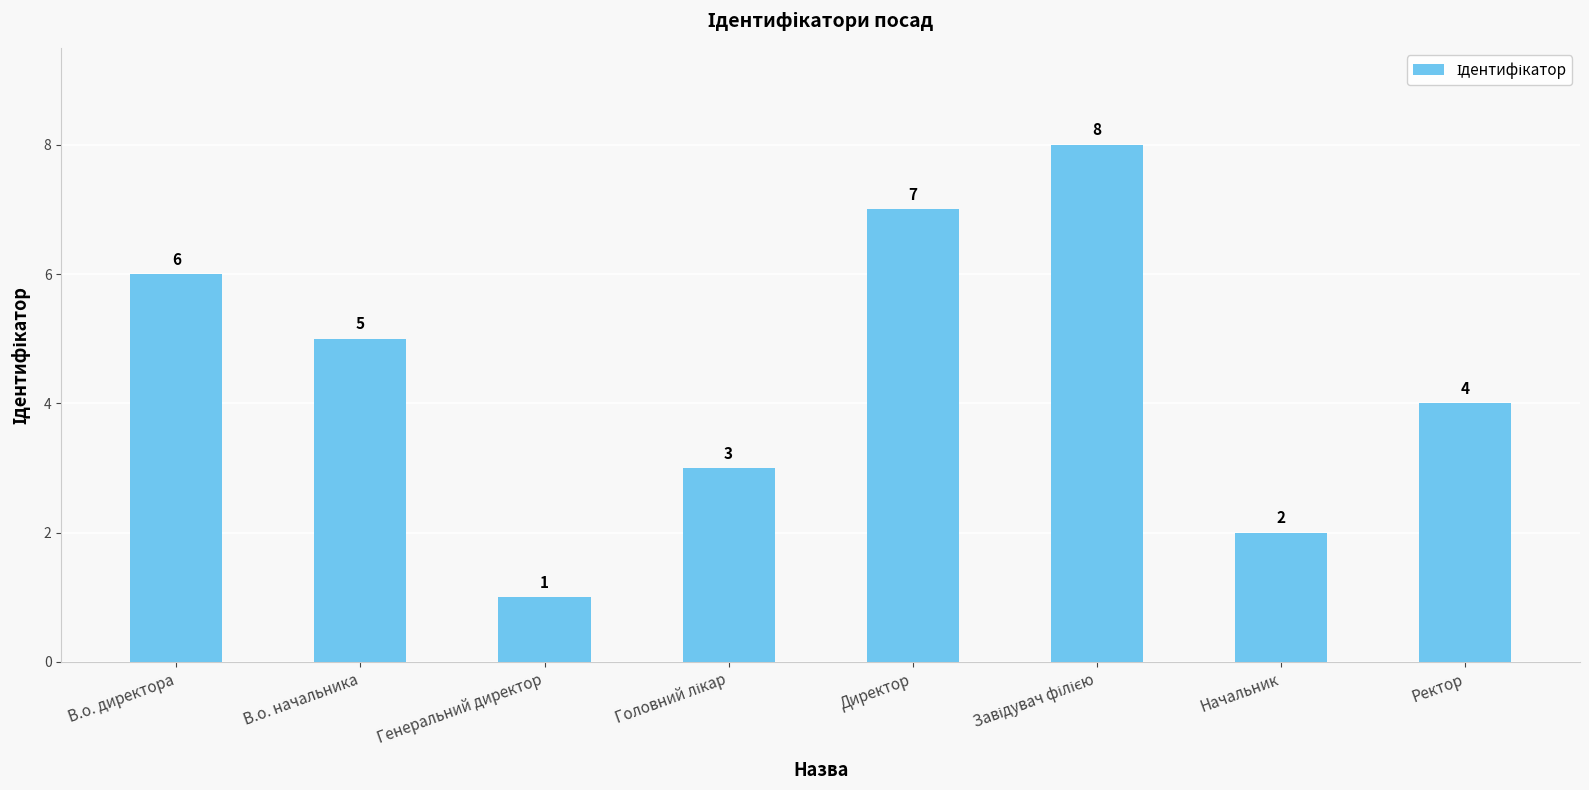

Reading right to left, what are all the values shown in this chart?

4	2	8	7	3	1	5	6